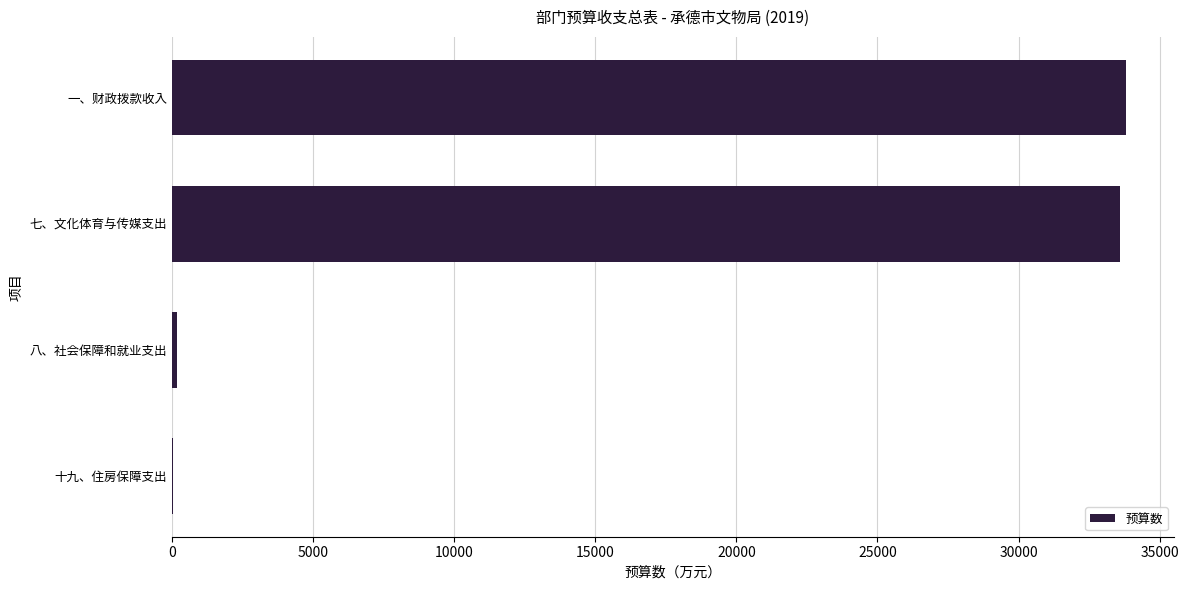

Reading top to bottom, list all the values displayed in this chart.

一、财政拨款收入=33822.1	七、文化体育与传媒支出=33605.6	八、社会保障和就业支出=189.2	十九、住房保障支出=27.4